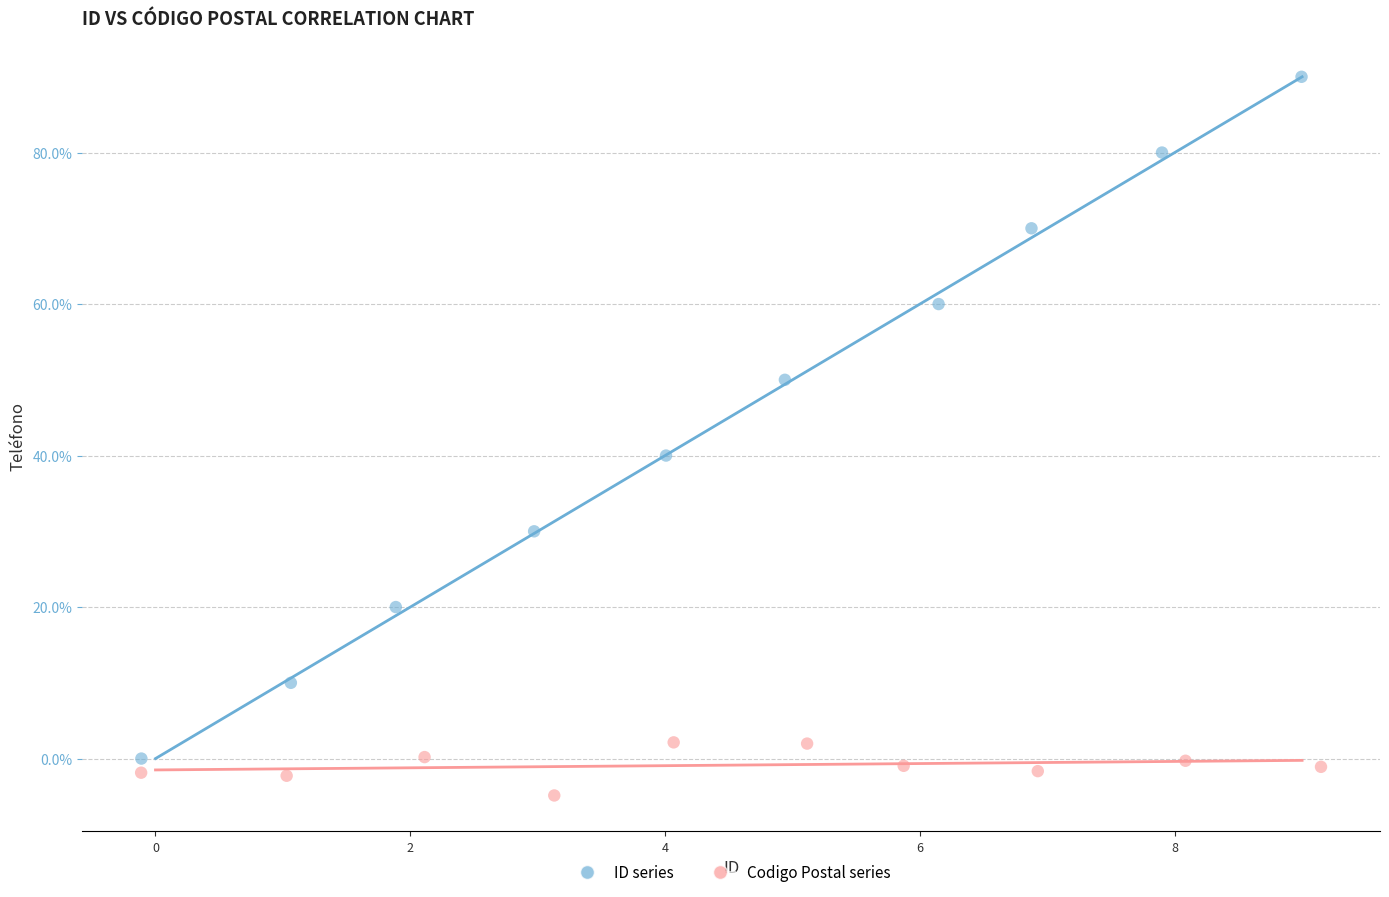

Which series has the largest Y range (max minus min)?

ID series